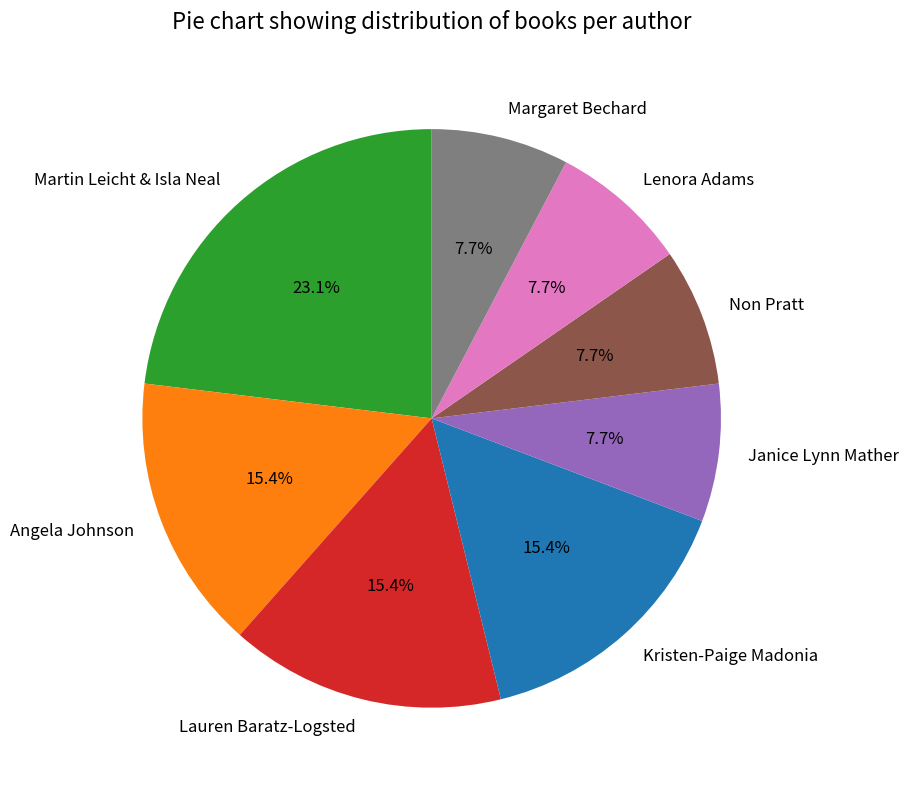

What is the ratio of the value at Janice Lynn Mather to the value at Lauren Baratz-Logsted?

0.5